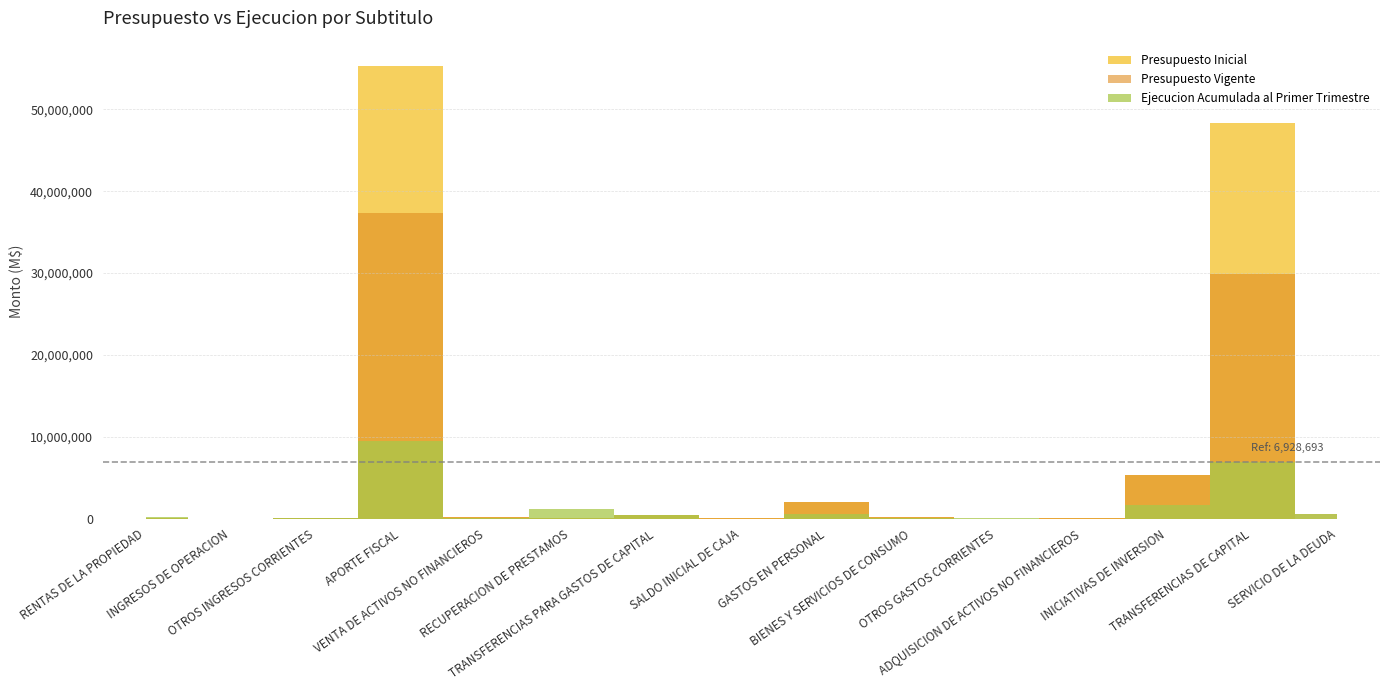

The value of Ejecucion Acumulada al Primer Trimestre at APORTE FISCAL is 5015302. True or false?

False